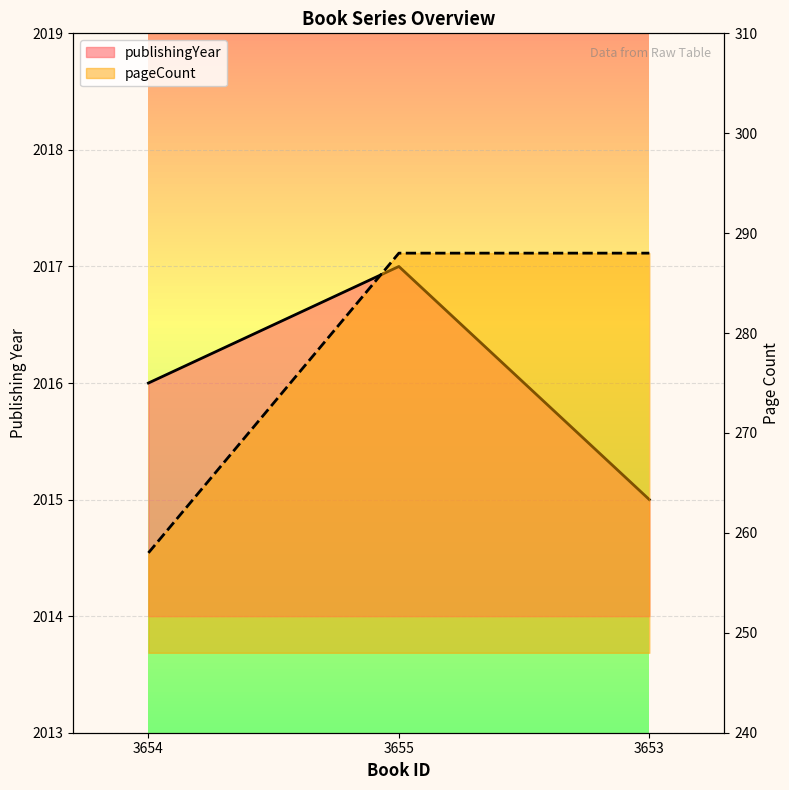

What are all the series names shown in the legend?

publishingYear, pageCount